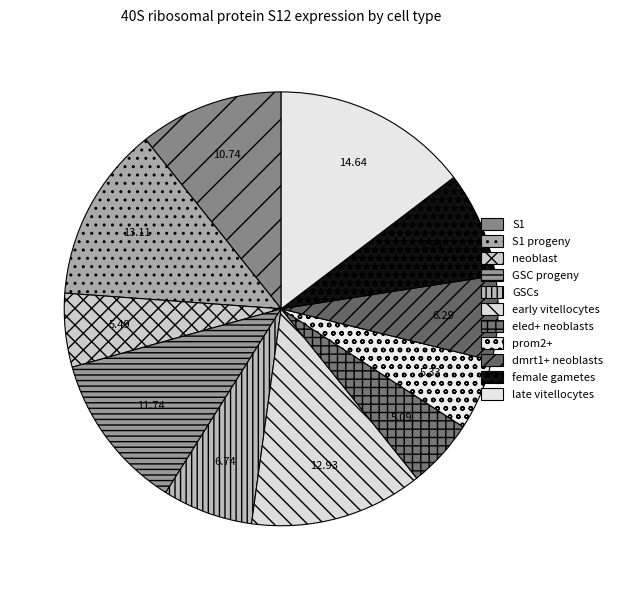

How many segments does this pie chart have?

11